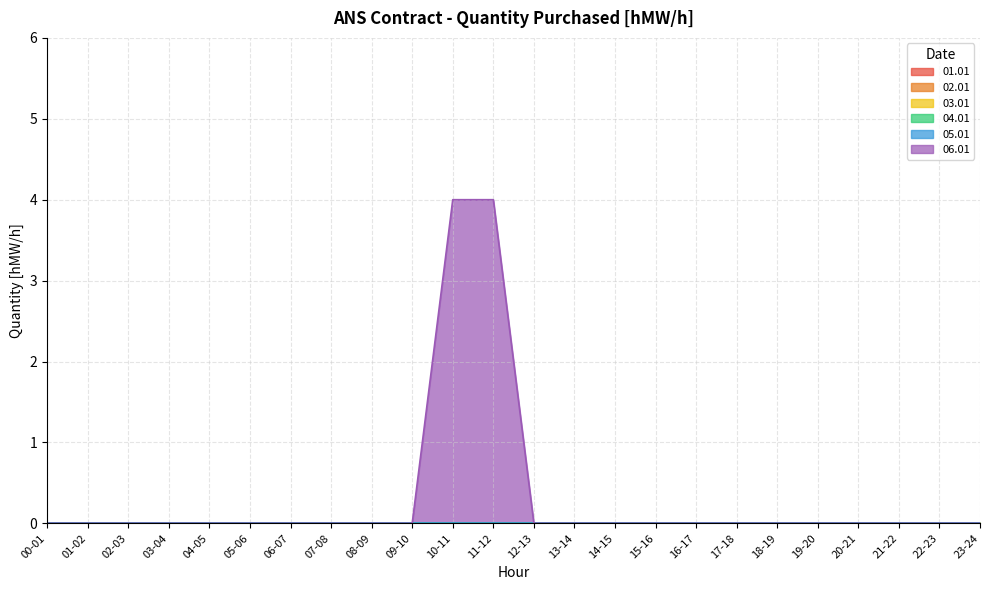

Reading right to left, transcribe all the data shown in this chart.

01.01: 23-24=0	22-23=0	21-22=0	20-21=0	19-20=0	18-19=0	17-18=0	16-17=0	15-16=0	14-15=0	13-14=0	12-13=0	11-12=0	10-11=0	09-10=0	08-09=0	07-08=0	06-07=0	05-06=0	04-05=0	03-04=0	02-03=0	01-02=0	00-01=0
02.01: 23-24=0	22-23=0	21-22=0	20-21=0	19-20=0	18-19=0	17-18=0	16-17=0	15-16=0	14-15=0	13-14=0	12-13=0	11-12=0	10-11=0	09-10=0	08-09=0	07-08=0	06-07=0	05-06=0	04-05=0	03-04=0	02-03=0	01-02=0	00-01=0
03.01: 23-24=0	22-23=0	21-22=0	20-21=0	19-20=0	18-19=0	17-18=0	16-17=0	15-16=0	14-15=0	13-14=0	12-13=0	11-12=0	10-11=0	09-10=0	08-09=0	07-08=0	06-07=0	05-06=0	04-05=0	03-04=0	02-03=0	01-02=0	00-01=0
04.01: 23-24=0	22-23=0	21-22=0	20-21=0	19-20=0	18-19=0	17-18=0	16-17=0	15-16=0	14-15=0	13-14=0	12-13=0	11-12=0	10-11=0	09-10=0	08-09=0	07-08=0	06-07=0	05-06=0	04-05=0	03-04=0	02-03=0	01-02=0	00-01=0
05.01: 23-24=0	22-23=0	21-22=0	20-21=0	19-20=0	18-19=0	17-18=0	16-17=0	15-16=0	14-15=0	13-14=0	12-13=0	11-12=0	10-11=0	09-10=0	08-09=0	07-08=0	06-07=0	05-06=0	04-05=0	03-04=0	02-03=0	01-02=0	00-01=0
06.01: 23-24=0	22-23=0	21-22=0	20-21=0	19-20=0	18-19=0	17-18=0	16-17=0	15-16=0	14-15=0	13-14=0	12-13=0	11-12=4	10-11=4	09-10=0	08-09=0	07-08=0	06-07=0	05-06=0	04-05=0	03-04=0	02-03=0	01-02=0	00-01=0